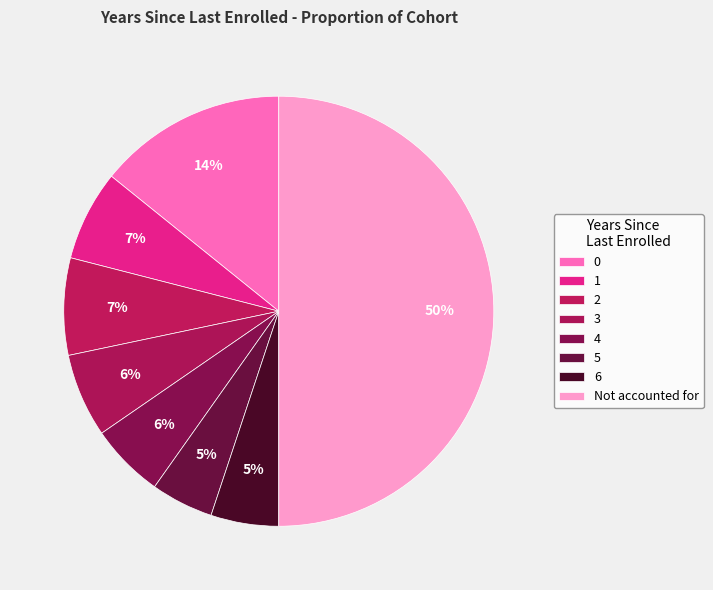

How many segments does this pie chart have?

8